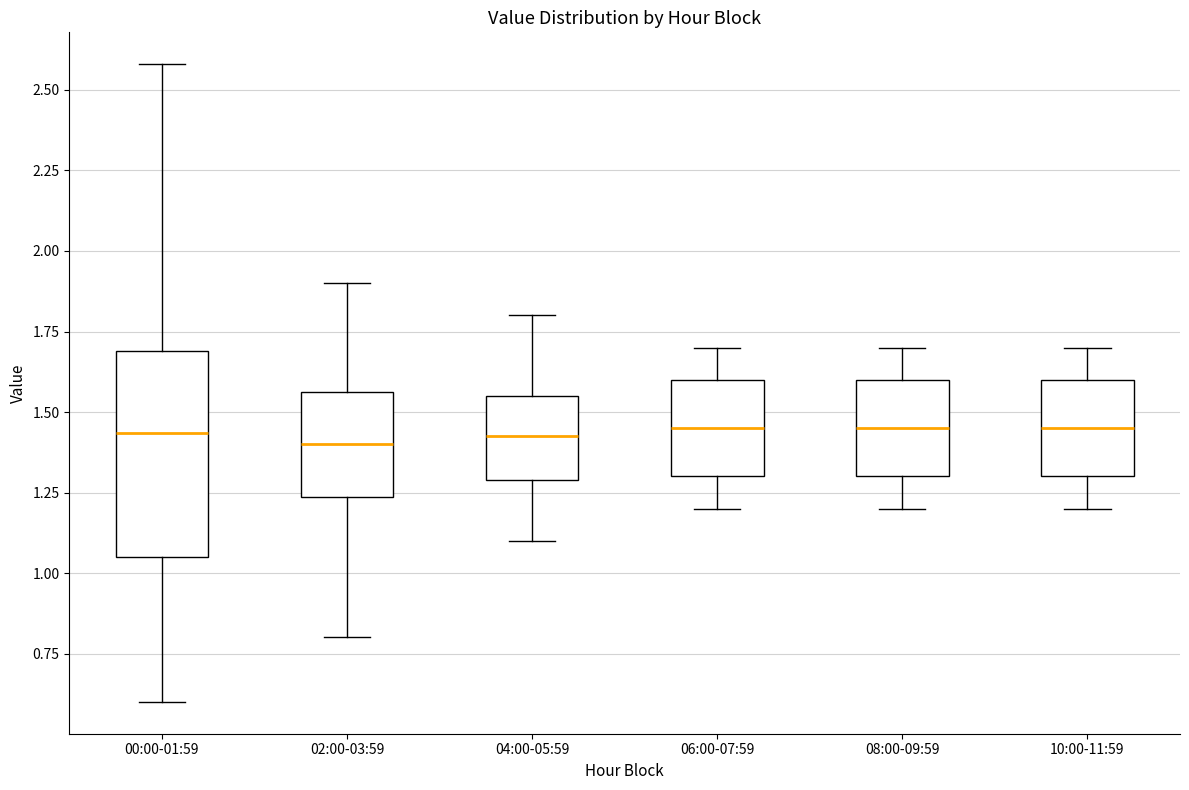

Reading left to right, read every box against the y-axis: the position of its median line, the range the box covers, and the ends of its whiskers. The values are not printed on the chart, so give them approximately, as read against the axis.

00:00-01:59: median 1.45, box 1.05 to 1.70, whiskers 0.60 to 2.60
02:00-03:59: median 1.40, box 1.25 to 1.55, whiskers 0.80 to 1.90
04:00-05:59: median 1.45, box 1.30 to 1.55, whiskers 1.10 to 1.80
06:00-07:59: median 1.45, box 1.30 to 1.60, whiskers 1.20 to 1.70
08:00-09:59: median 1.45, box 1.30 to 1.60, whiskers 1.20 to 1.70
10:00-11:59: median 1.45, box 1.30 to 1.60, whiskers 1.20 to 1.70